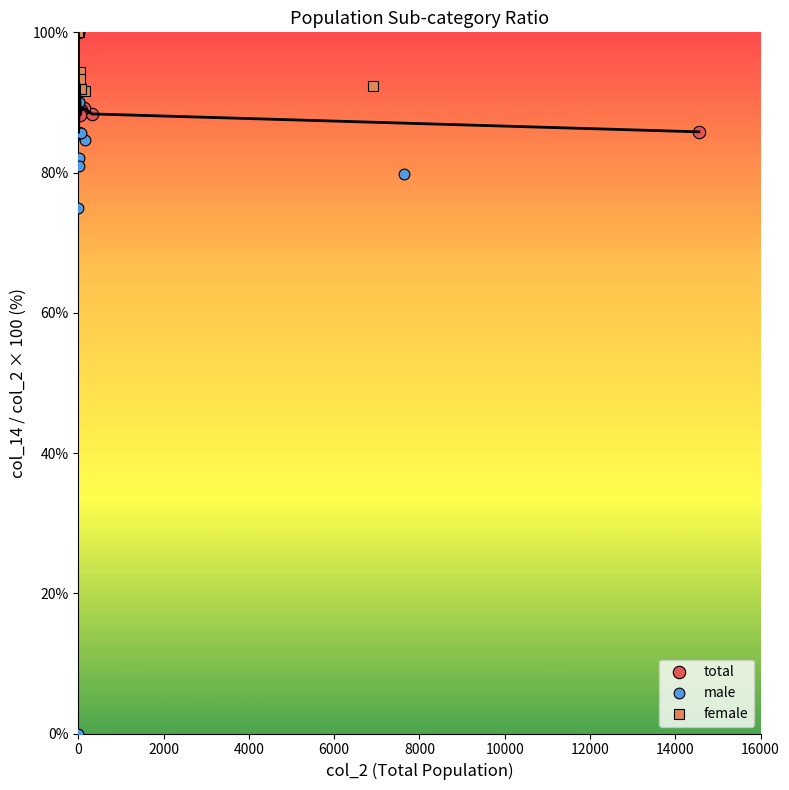

Which series contains the lowest Y value?

male